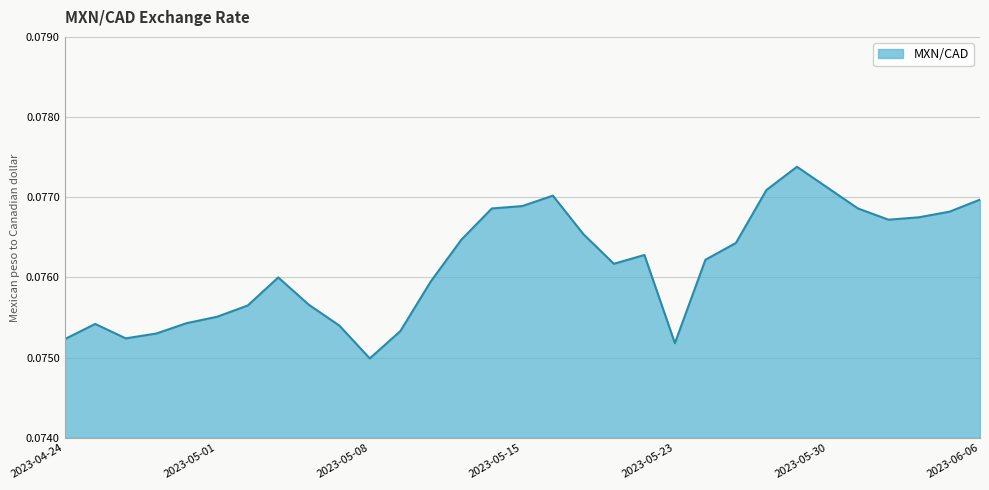

What is the label of the 27th point from the right?

2023-04-28